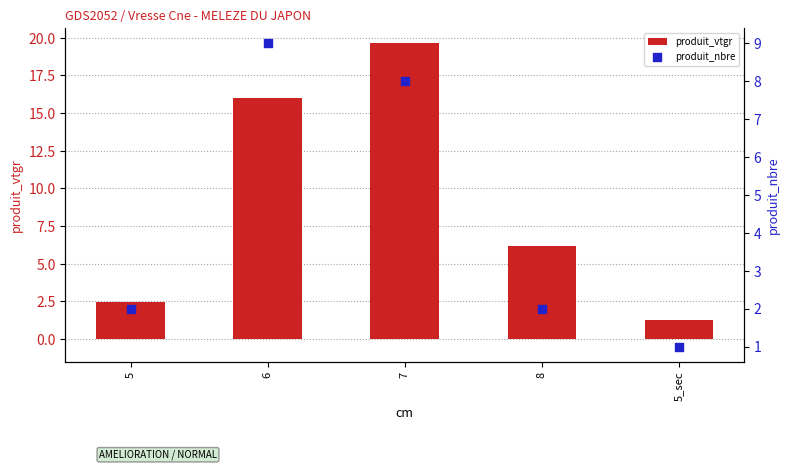

What are all the series names shown in the legend?

produit_vtgr, produit_nbre